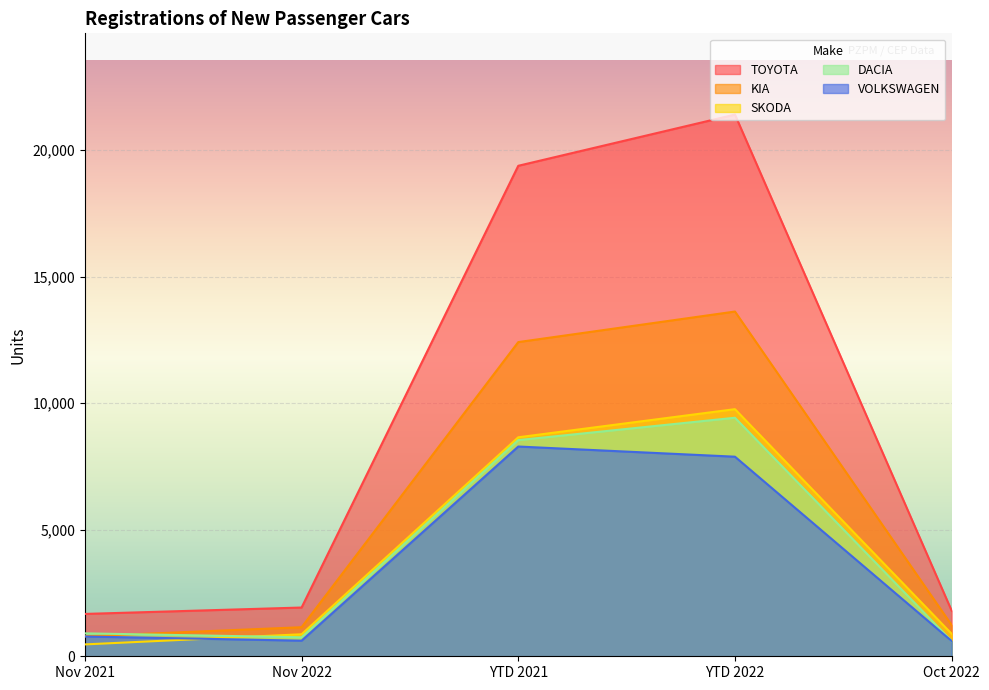

What is the label of the 4th point from the right?

Nov 2022